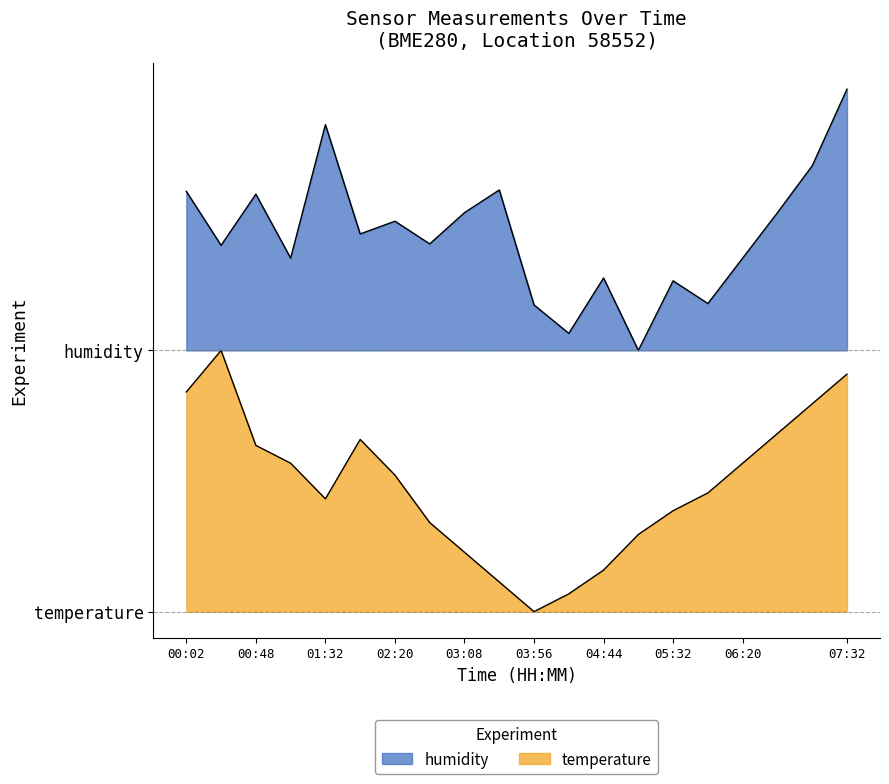

What is the highest value of the humidity series?

2.0